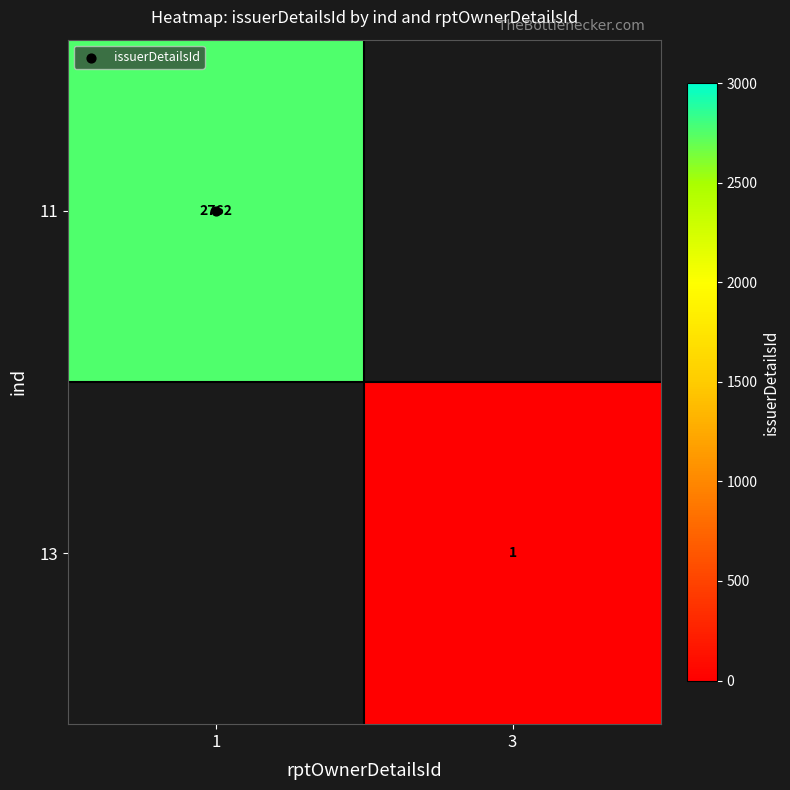

Is it true that 11 equals 1139.9 at 1?

False